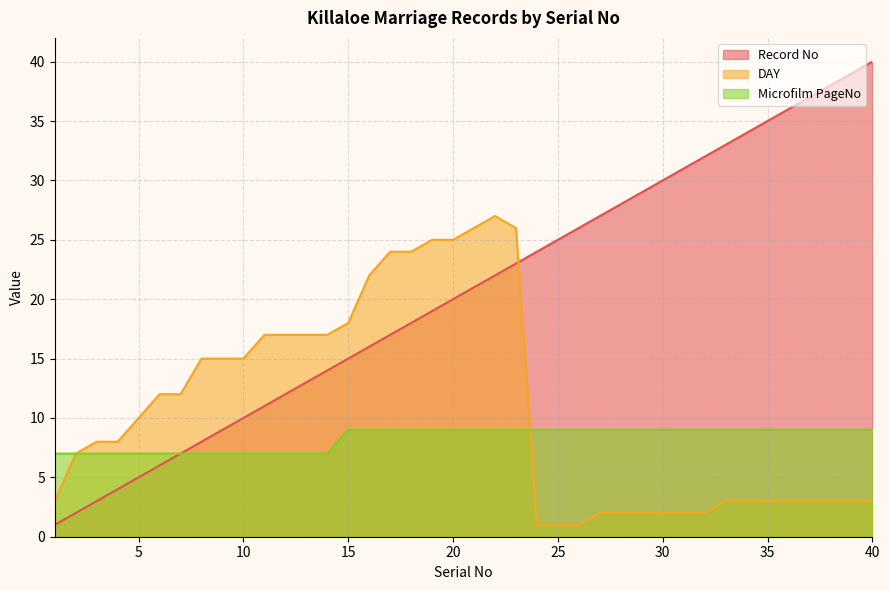

What is the difference between the maximum and second lowest values in the Microfilm PageNo series?

2